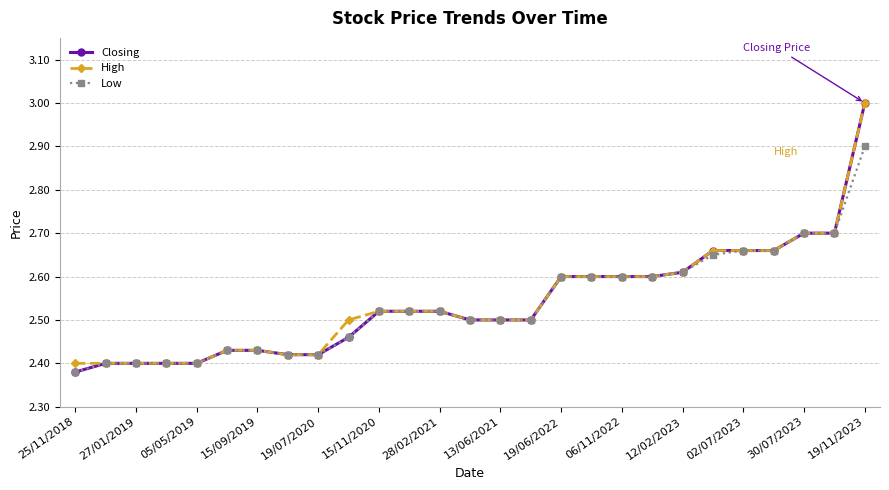

What is the value of the Closing point at the 27th from the left?

3.0